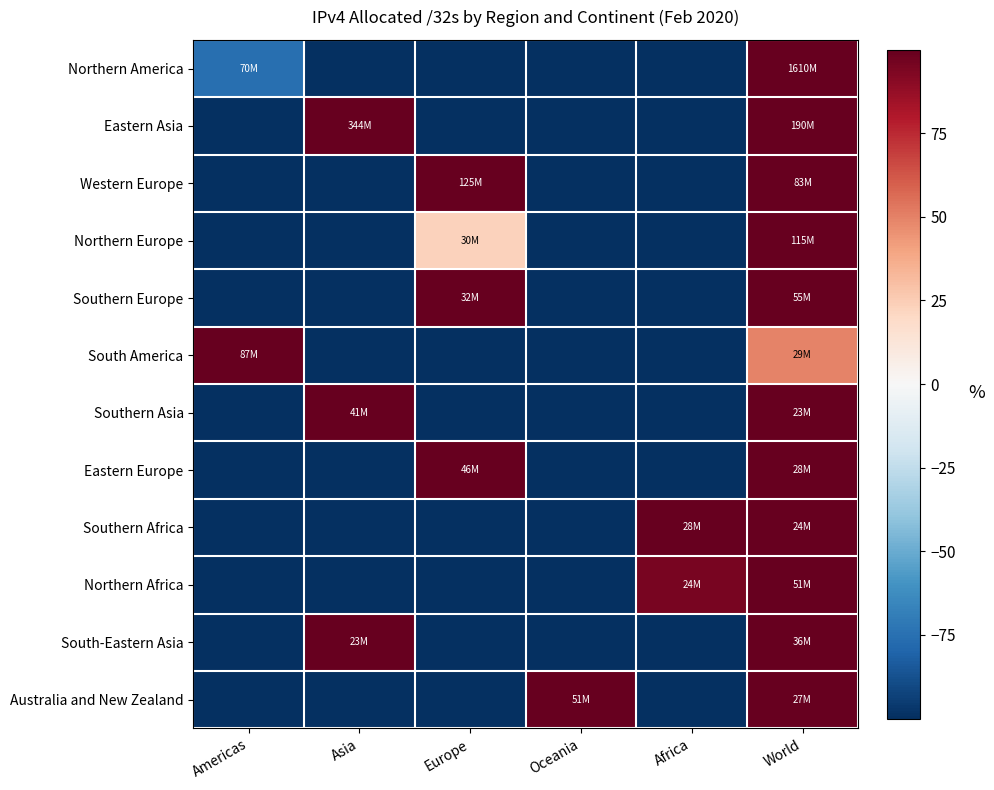

List the series in order of their peak value, lowest first.

Southern Africa, Western Europe, South-Eastern Asia, Eastern Europe, Southern Europe, Southern Asia, Eastern Asia, Australia and New Zealand, Northern Africa, South America, Northern Europe, Northern America